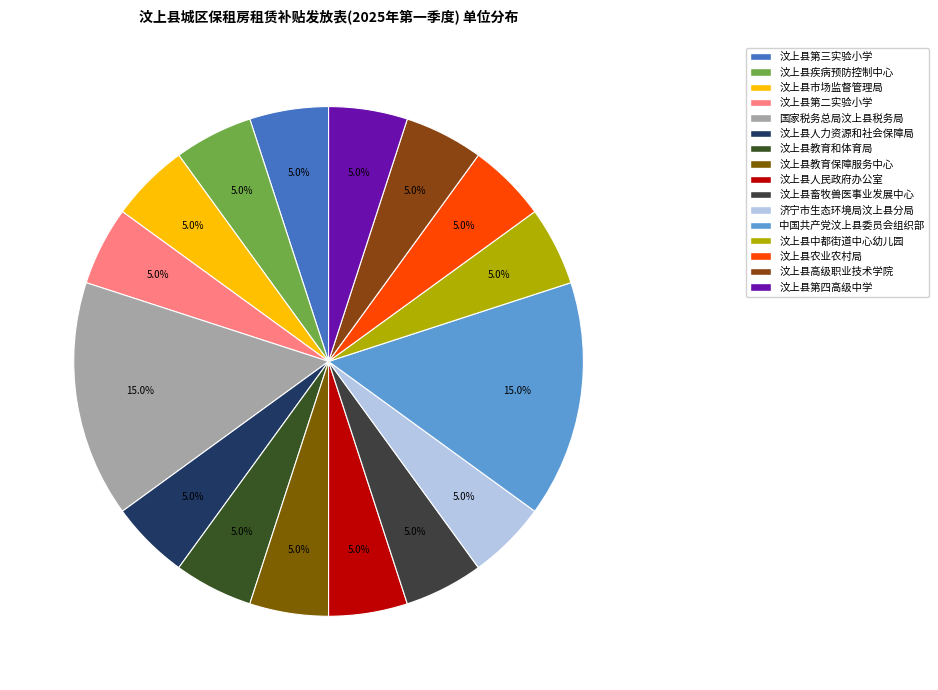

Which slice is the largest?

国家税务总局汶上县税务局